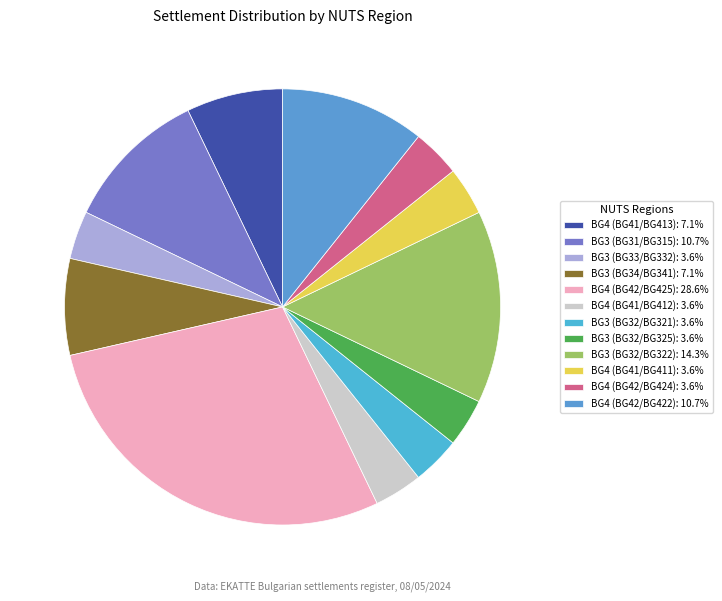

Which category has the biggest portion of the pie?

BG4 (BG42/BG425)